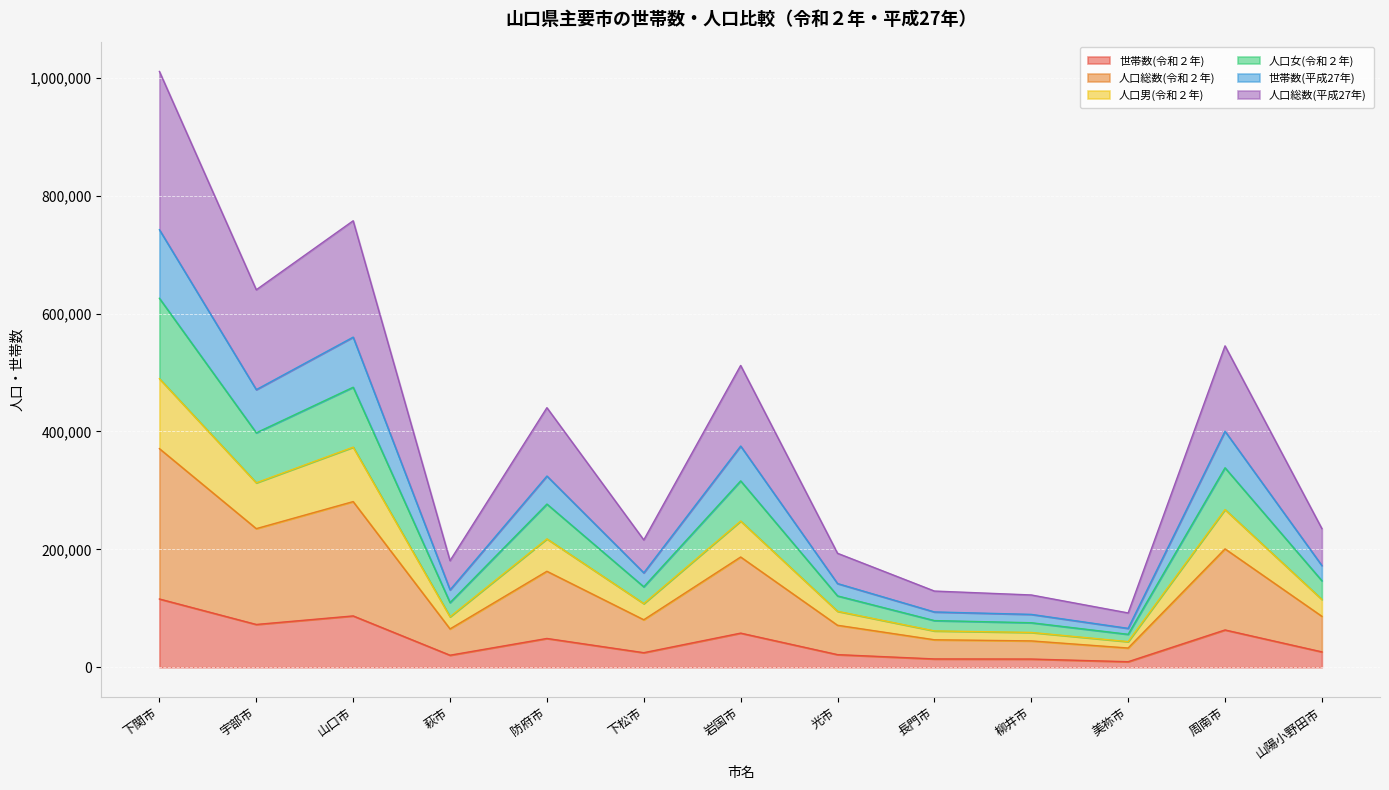

At which category is the sum across all series the highest?

下関市